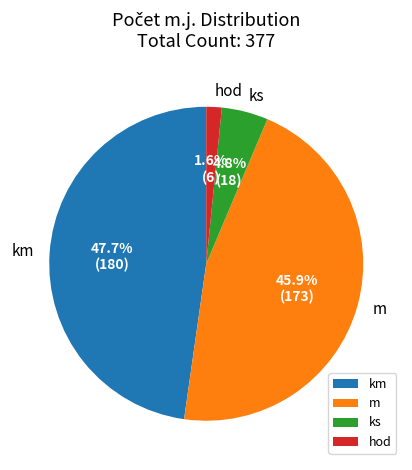

Rank the categories by value from lowest to highest.

hod, ks, m, km